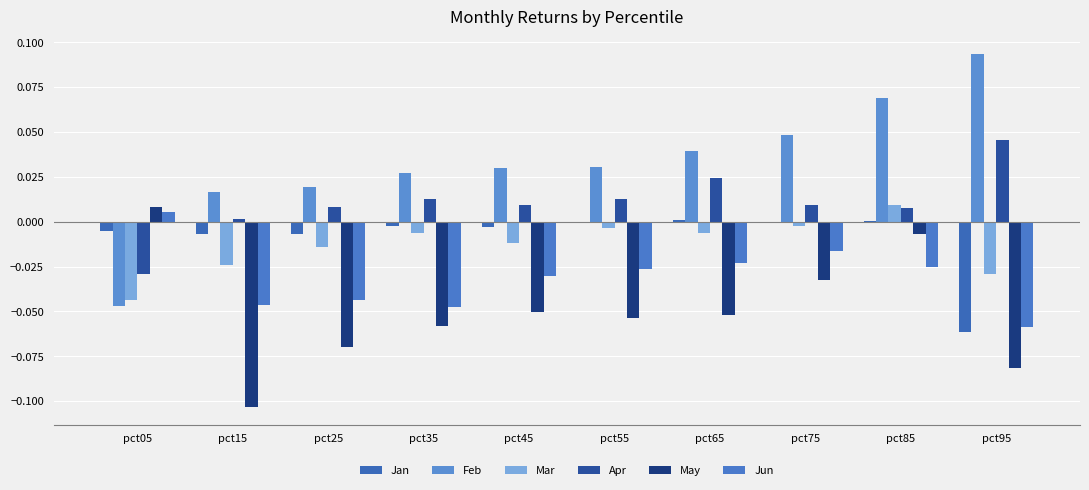

Which label corresponds to the largest value in the chart?

pct95